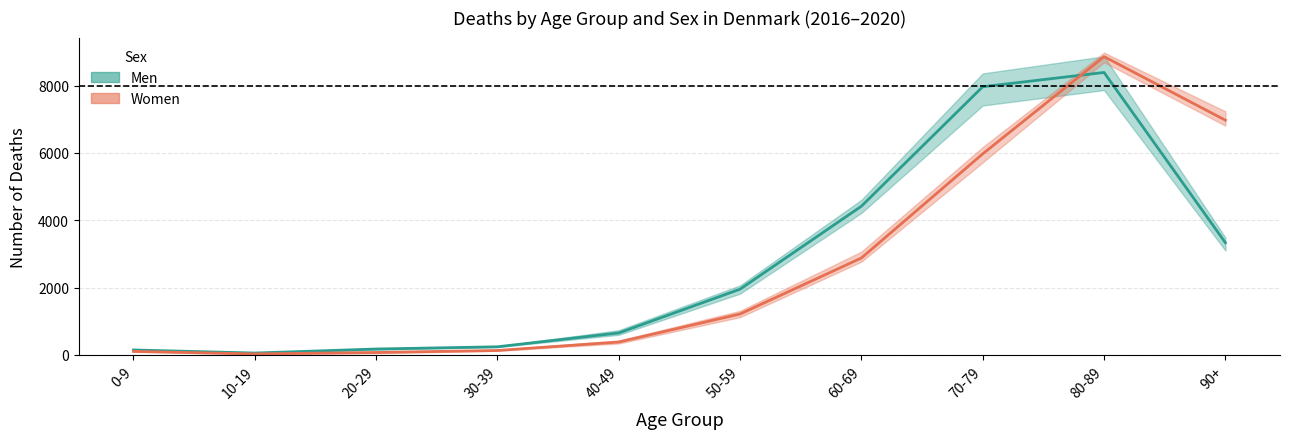

The Men (mean) series shows 243.4 at 30-39. True or false?

True